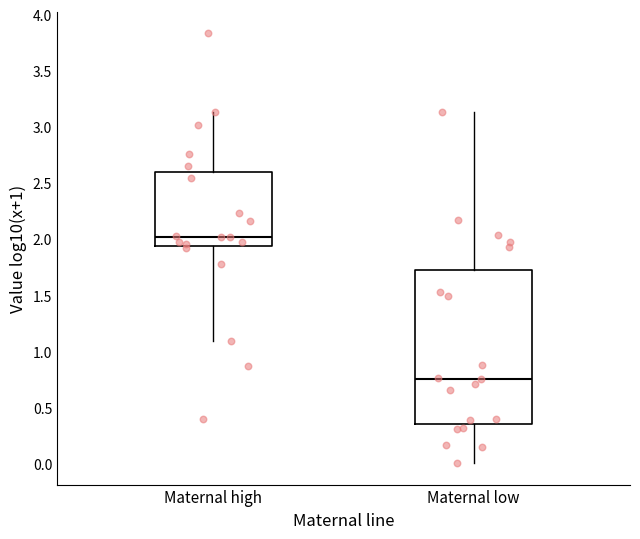

Reading left to right, read every box against the y-axis: the position of its median line, the range the box covers, and the ends of its whiskers. The values are not printed on the chart, so give them approximately, as read against the axis.

Maternal high: median 2.00, box 1.95 to 2.60, whiskers 1.10 to 3.15
Maternal low: median 0.75, box 0.35 to 1.75, whiskers 0.00 to 3.15